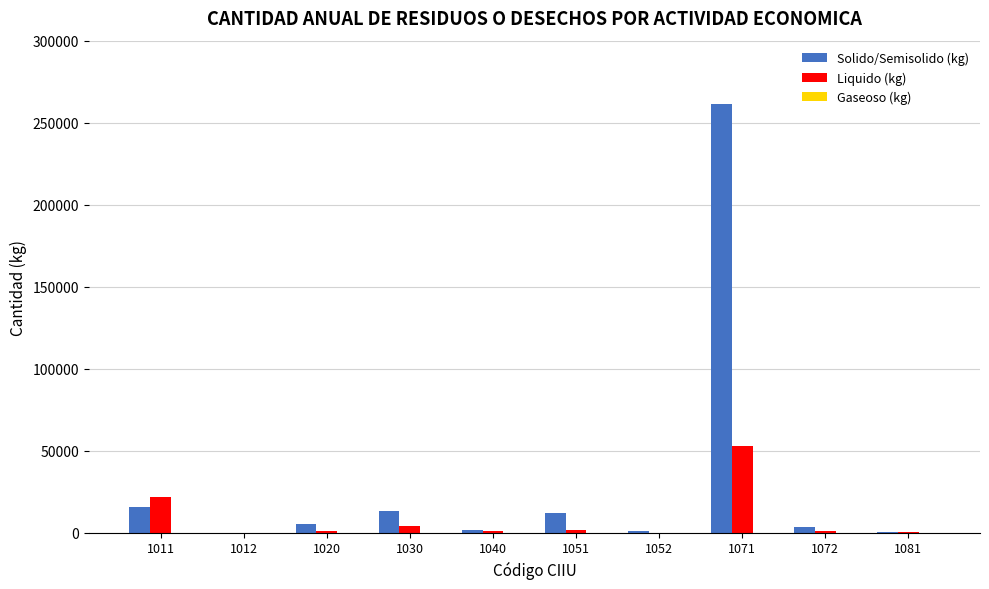

Which series has the largest total across all categories?

Solido/Semisolido (kg)